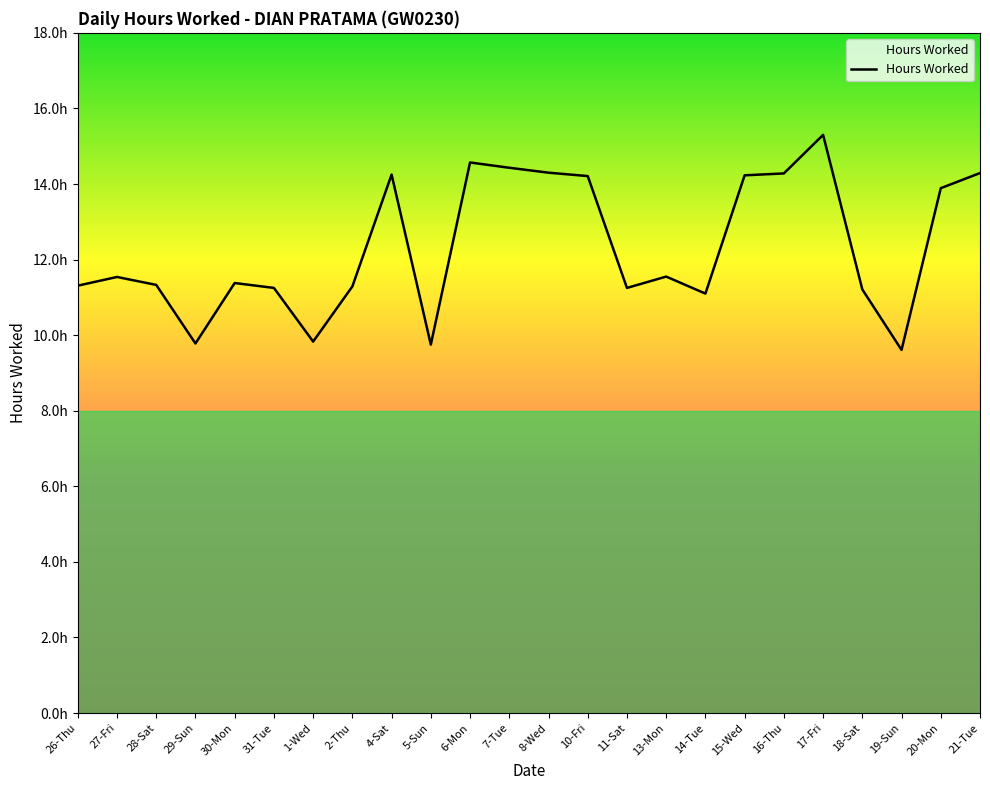

Reading left to right, what are all the values shown in this chart?

26-Thu=11.3	27-Fri=11.5	28-Sat=11.3	29-Sun=9.8	30-Mon=11.4	31-Tue=11.2	1-Wed=9.8	2-Thu=11.3	4-Sat=14.2	5-Sun=9.8	6-Mon=14.6	7-Tue=14.4	8-Wed=14.3	10-Fri=14.2	11-Sat=11.2	13-Mon=11.6	14-Tue=11.1	15-Wed=14.2	16-Thu=14.3	17-Fri=15.3	18-Sat=11.2	19-Sun=9.6	20-Mon=13.9	21-Tue=14.3